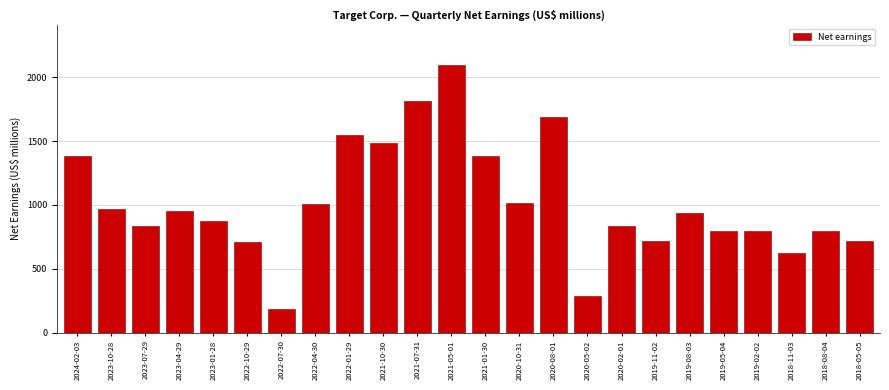

What is the difference between the maximum and minimum values?

1914